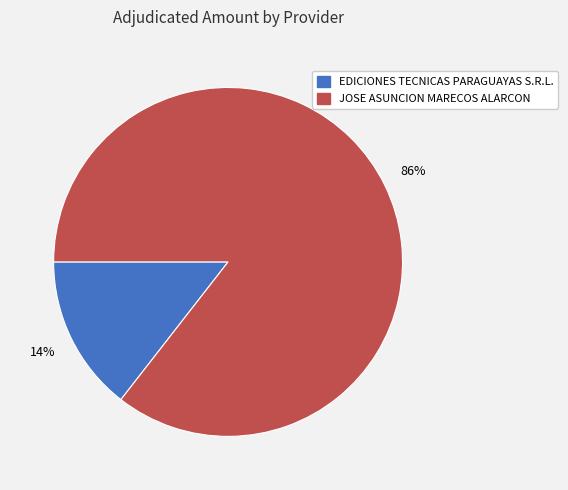

How many slices are in this pie chart?

2